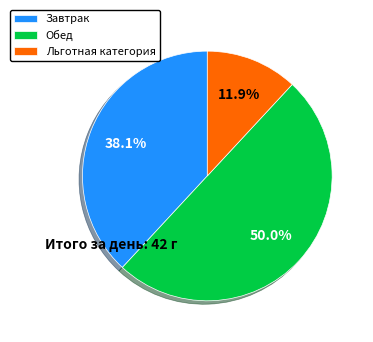

Is it true that Завтрак is 50% of the pie?

False